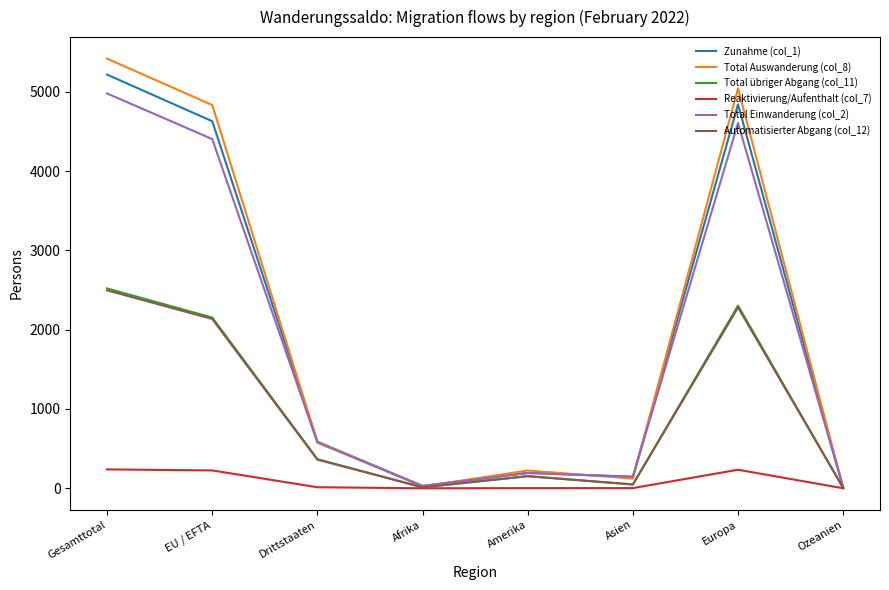

What are all the series names shown in the legend?

Zunahme (col_1), Total Auswanderung (col_8), Total übriger Abgang (col_11), Reaktivierung/Aufenthalt (col_7), Total Einwanderung (col_2), Automatisierter Abgang (col_12)